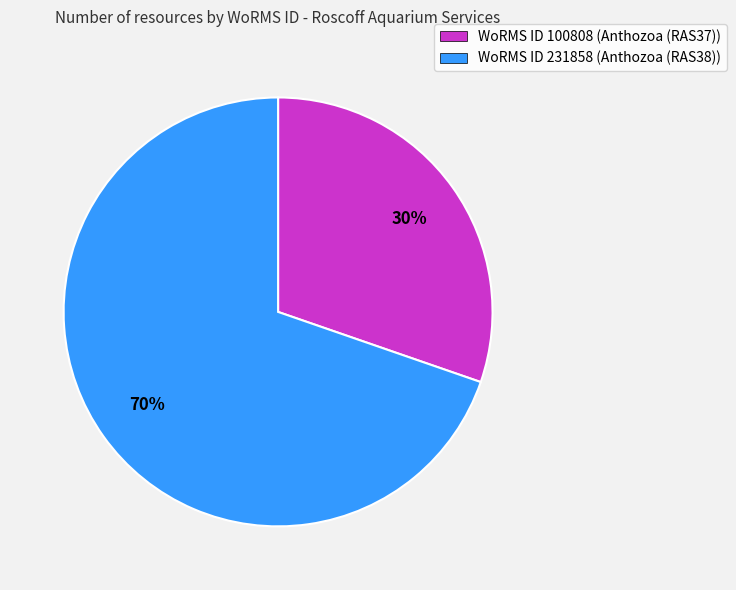

True or false: WoRMS ID 100808 (Anthozoa (RAS37)) accounts for 23% of the total.

False